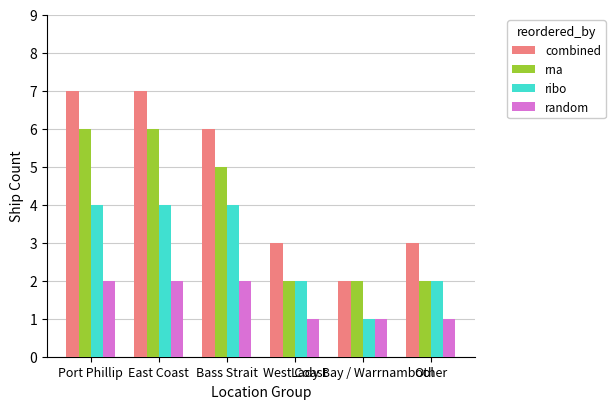

How many groups of bars are there?

6